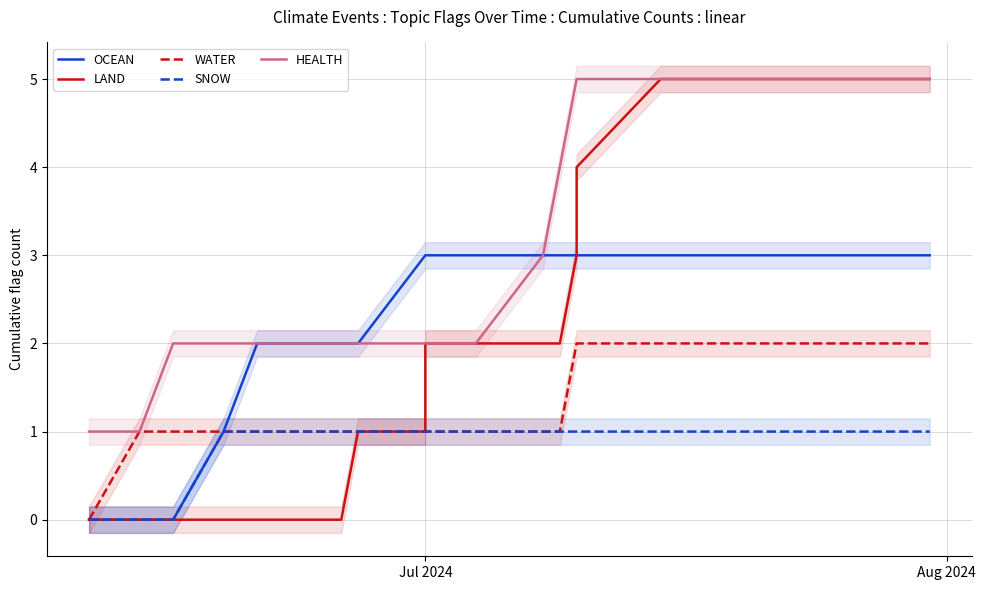

What is the difference between the second highest and second lowest values in the WATER series?

1